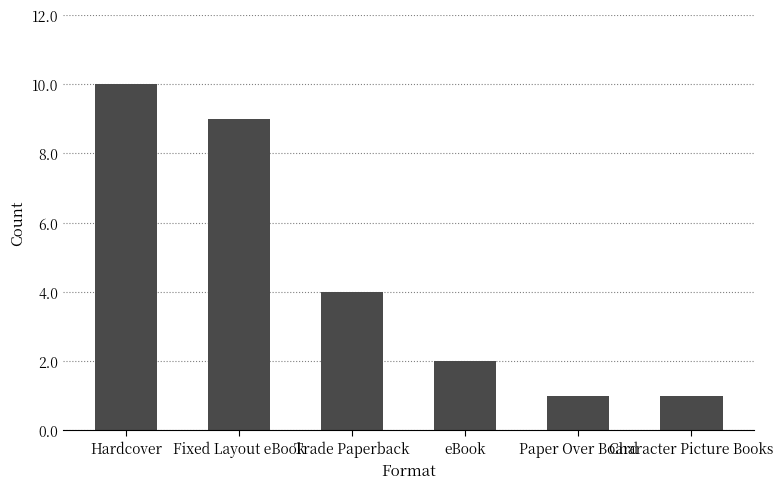

How many bars are there in total?

6